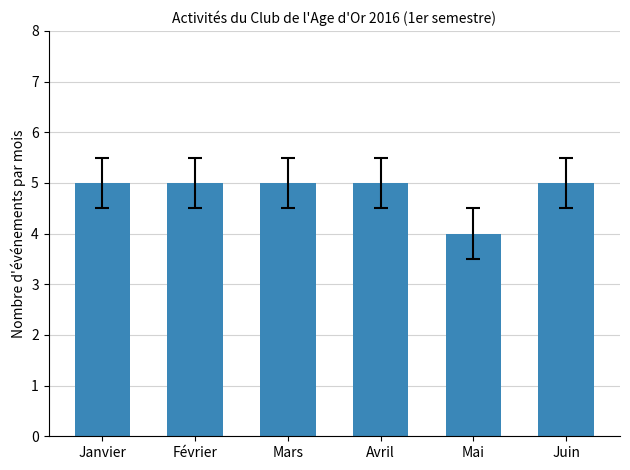

What is the average value?

5